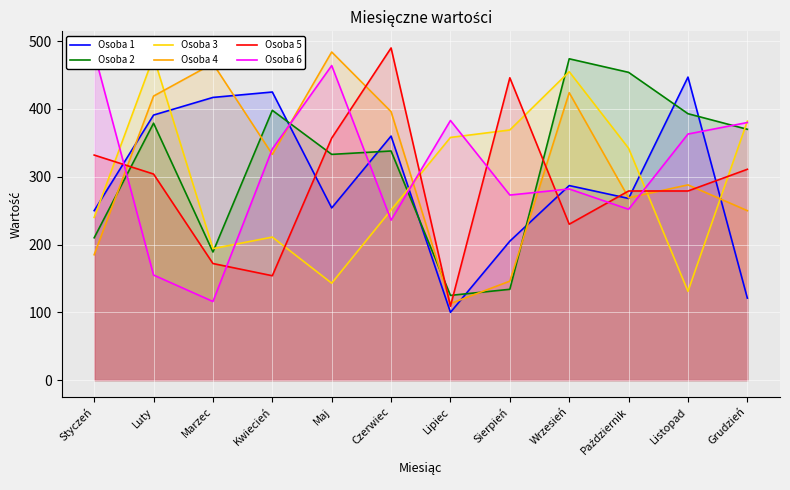

How many data points does each series have?

12